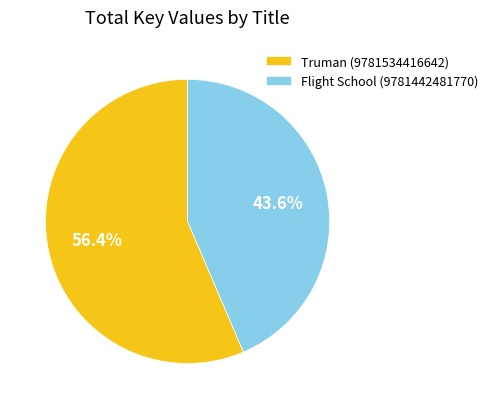

How many segments does this pie chart have?

2